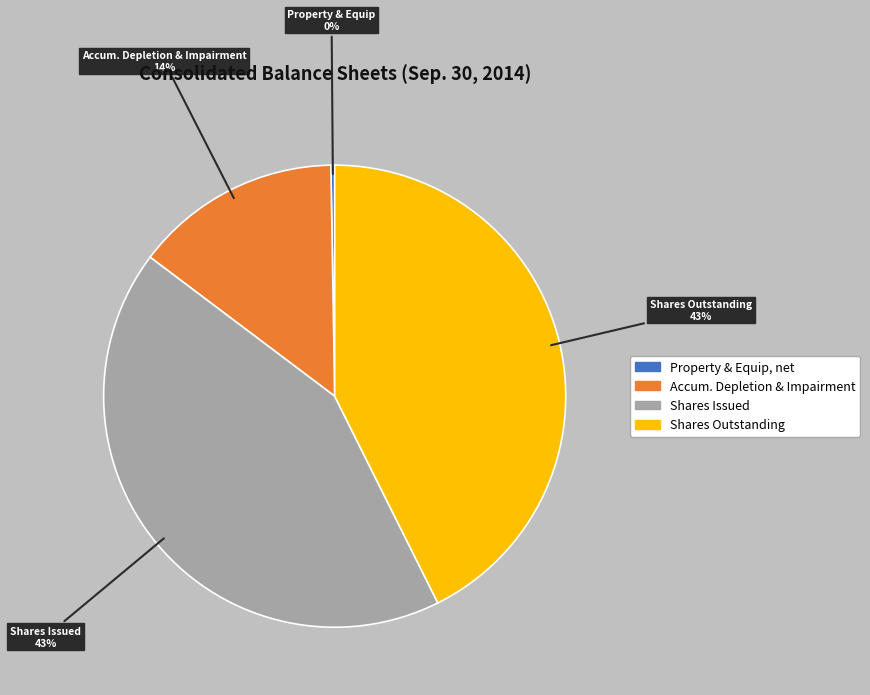

Does any single category account for the majority?

No